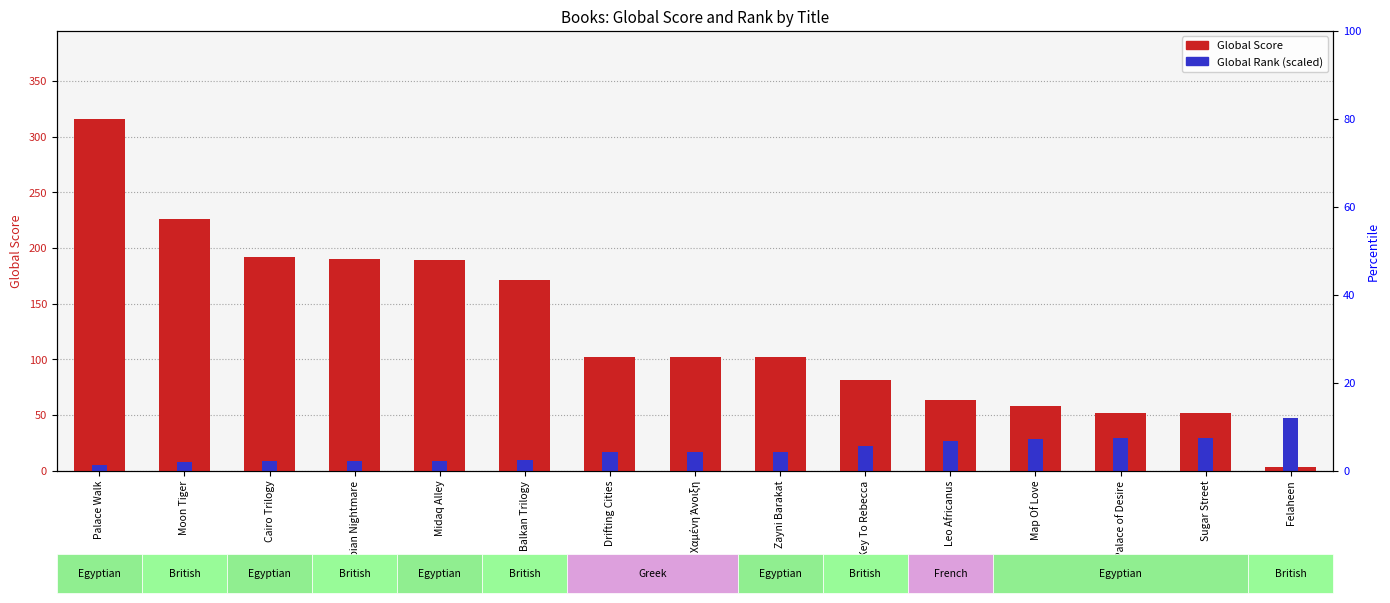

Does the chart contain any negative values?

No